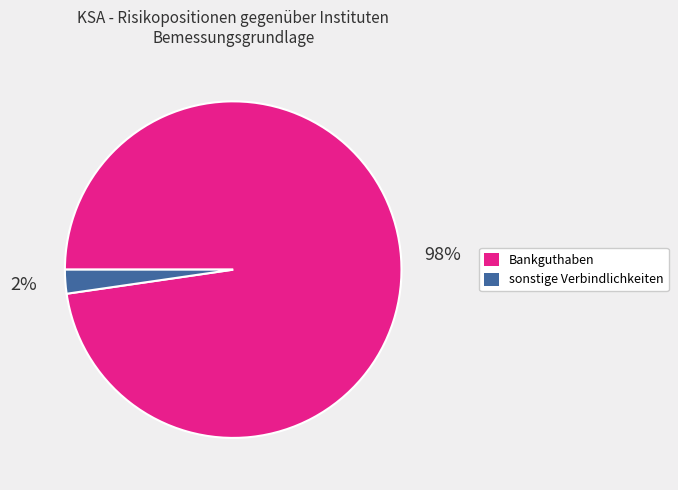

To the nearest percent, what is the average slice percentage?

50%